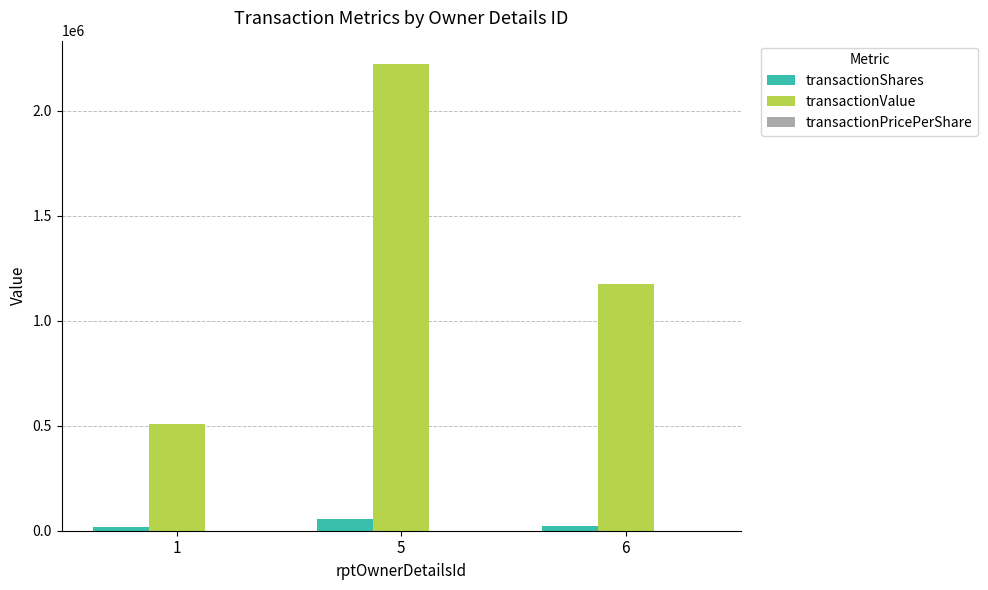

At which category is the sum across all series the highest?

5